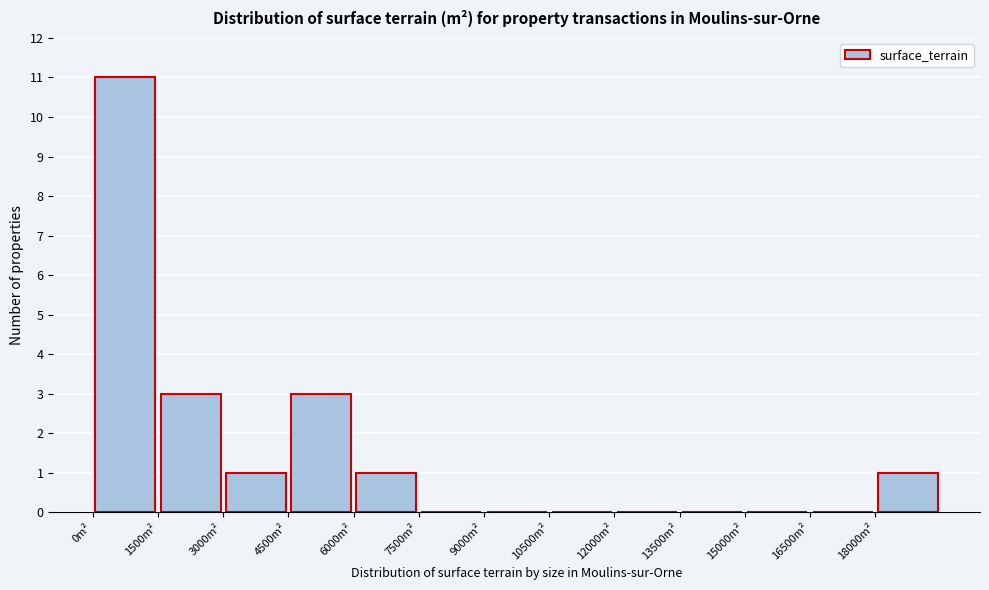

Reading left to right, list every bar in this chart as the range it spans on the x-axis followed by its height. Neither the bar edges nor the heights are printed on the chart, so give them approximately, as read against the axes.

0 to 1500: 11
1500 to 3000: 3
3000 to 4500: 1
4500 to 6000: 3
6000 to 7500: 1
7500 to 9000: 0
9000 to 10500: 0
10500 to 12000: 0
12000 to 13500: 0
13500 to 15000: 0
15000 to 16500: 0
16500 to 18000: 0
18000 to 19500: 1